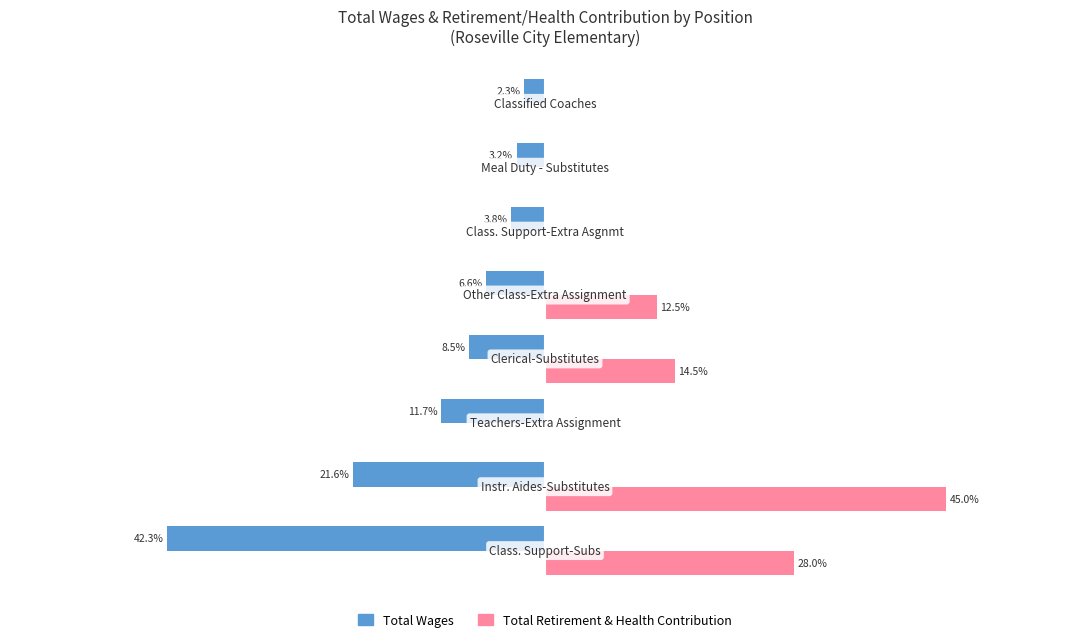

What is the value of the Total Wages bar at the 7th from the left?

-3.2